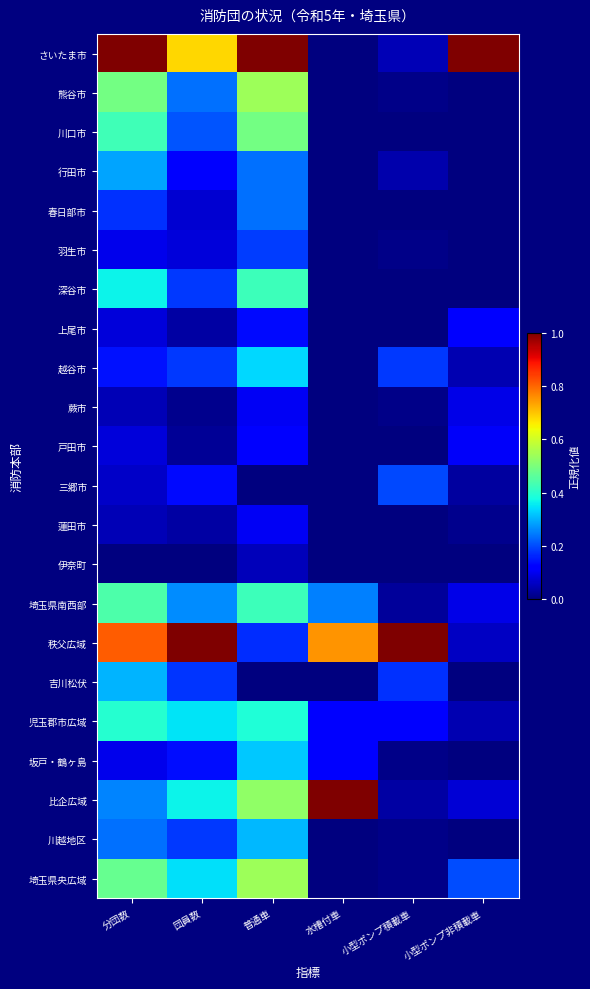

Reading left to right, extract all data points from this chart.

さいたま市: 分団数=1.0	団員数=0.7	普通車=1.0	水槽付車=0.0	小型ポンプ積載車=0.0	小型ポンプ非積載車=1.0
熊谷市: 分団数=0.5	団員数=0.2	普通車=0.5	水槽付車=0.0	小型ポンプ積載車=0.0	小型ポンプ非積載車=0.0
川口市: 分団数=0.4	団員数=0.2	普通車=0.5	水槽付車=0.0	小型ポンプ積載車=0.0	小型ポンプ非積載車=0.0
行田市: 分団数=0.3	団員数=0.1	普通車=0.2	水槽付車=0.0	小型ポンプ積載車=0.0	小型ポンプ非積載車=0.0
春日部市: 分団数=0.2	団員数=0.1	普通車=0.2	水槽付車=0.0	小型ポンプ積載車=0.0	小型ポンプ非積載車=0.0
羽生市: 分団数=0.1	団員数=0.1	普通車=0.2	水槽付車=0.0	小型ポンプ積載車=0.0	小型ポンプ非積載車=0.0
深谷市: 分団数=0.4	団員数=0.2	普通車=0.4	水槽付車=0.0	小型ポンプ積載車=0.0	小型ポンプ非積載車=0.0
上尾市: 分団数=0.1	団員数=0.0	普通車=0.1	水槽付車=0.0	小型ポンプ積載車=0.0	小型ポンプ非積載車=0.1
越谷市: 分団数=0.1	団員数=0.2	普通車=0.3	水槽付車=0.0	小型ポンプ積載車=0.2	小型ポンプ非積載車=0.0
蕨市: 分団数=0.0	団員数=0.0	普通車=0.1	水槽付車=0.0	小型ポンプ積載車=0.0	小型ポンプ非積載車=0.1
戸田市: 分団数=0.1	団員数=0.0	普通車=0.1	水槽付車=0.0	小型ポンプ積載車=0.0	小型ポンプ非積載車=0.1
三郷市: 分団数=0.1	団員数=0.1	普通車=0.0	水槽付車=0.0	小型ポンプ積載車=0.2	小型ポンプ非積載車=0.0
蓮田市: 分団数=0.0	団員数=0.0	普通車=0.1	水槽付車=0.0	小型ポンプ積載車=0.0	小型ポンプ非積載車=0.0
伊奈町: 分団数=0.0	団員数=0.0	普通車=0.1	水槽付車=0.0	小型ポンプ積載車=0.0	小型ポンプ非積載車=0.0
埼玉県南西部: 分団数=0.4	団員数=0.3	普通車=0.4	水槽付車=0.2	小型ポンプ積載車=0.0	小型ポンプ非積載車=0.1
秩父広域: 分団数=0.8	団員数=1.0	普通車=0.2	水槽付車=0.8	小型ポンプ積載車=1.0	小型ポンプ非積載車=0.1
吉川松伏: 分団数=0.3	団員数=0.2	普通車=0.0	水槽付車=0.0	小型ポンプ積載車=0.2	小型ポンプ非積載車=0.0
児玉郡市広域: 分団数=0.4	団員数=0.3	普通車=0.4	水槽付車=0.1	小型ポンプ積載車=0.1	小型ポンプ非積載車=0.0
坂戸・鶴ヶ島: 分団数=0.1	団員数=0.1	普通車=0.3	水槽付車=0.1	小型ポンプ積載車=0.0	小型ポンプ非積載車=0.0
比企広域: 分団数=0.3	団員数=0.4	普通車=0.5	水槽付車=1.0	小型ポンプ積載車=0.0	小型ポンプ非積載車=0.1
川越地区: 分団数=0.2	団員数=0.2	普通車=0.3	水槽付車=0.0	小型ポンプ積載車=0.0	小型ポンプ非積載車=0.0
埼玉県央広域: 分団数=0.5	団員数=0.3	普通車=0.5	水槽付車=0.0	小型ポンプ積載車=0.0	小型ポンプ非積載車=0.2